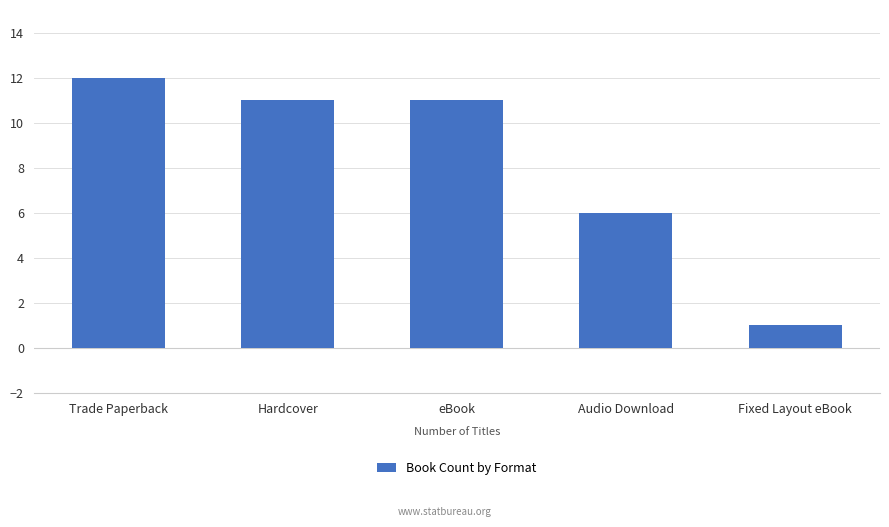

Reading left to right, what are all the values shown in this chart?

12	11	11	6	1